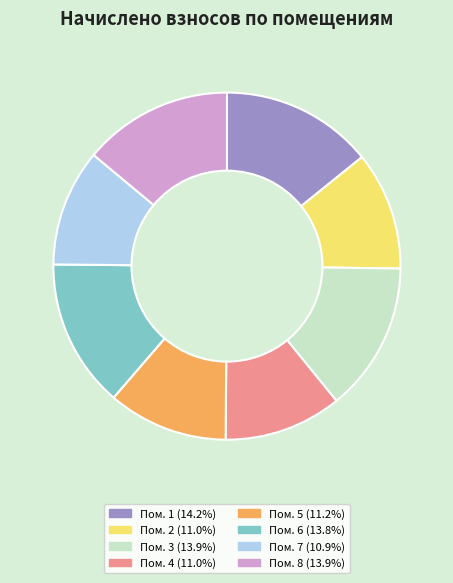

Is the sum of Пом. 8 (13.9%) and Пом. 5 (11.2%) greater than half?

No